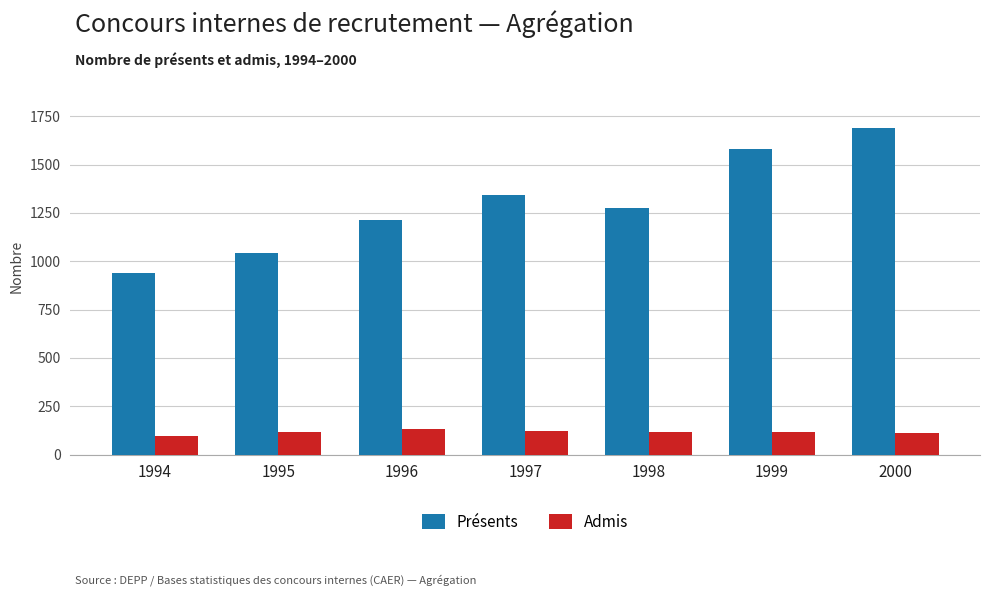

What is the difference between the second highest and second lowest values in the Présents series?

537